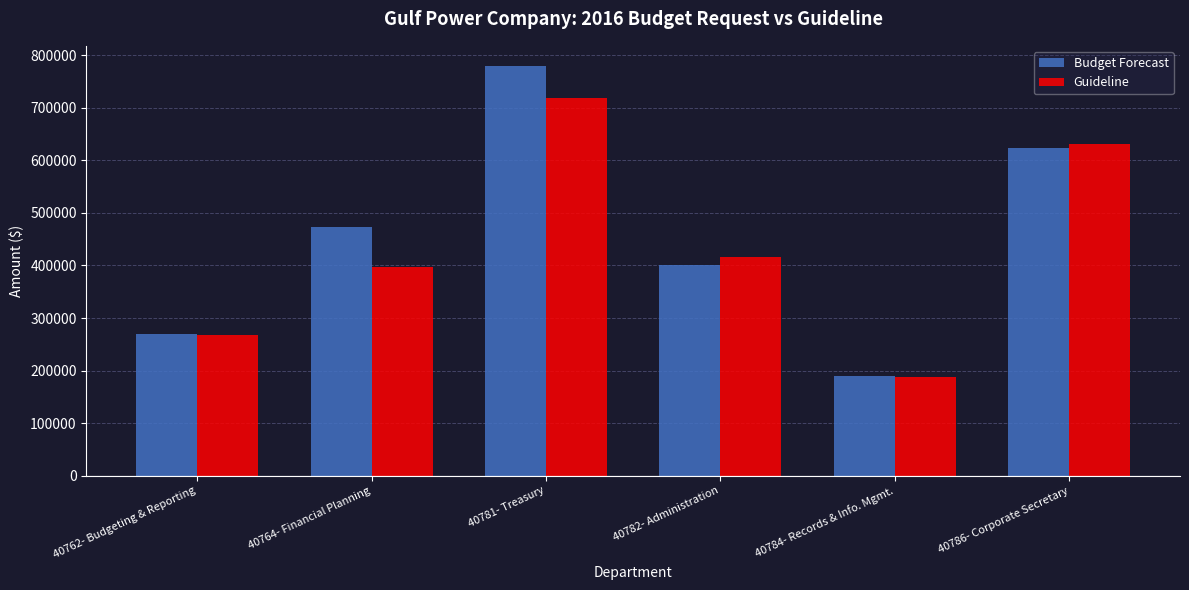

What is the average value of the Budget Forecast series?

455825